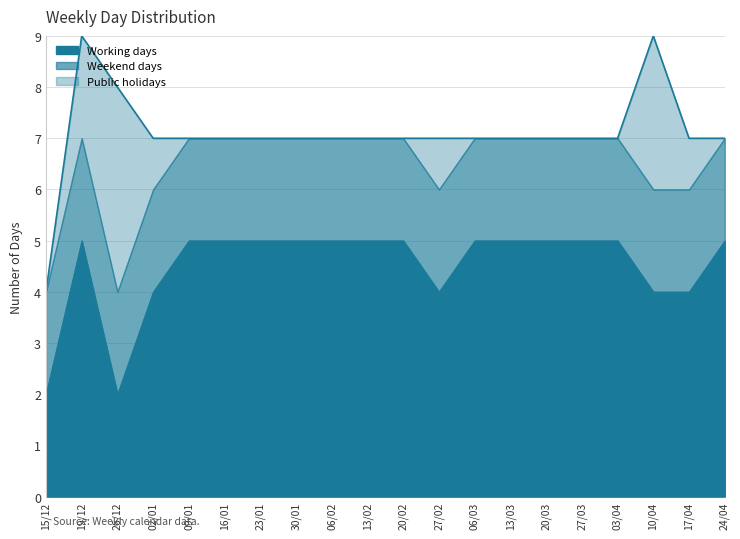

True or false: Working days has a value of 1 at 26/12.

False